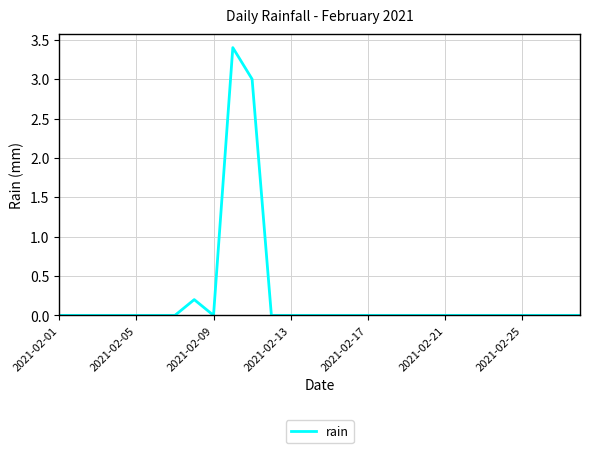

What is the average value?

0.2